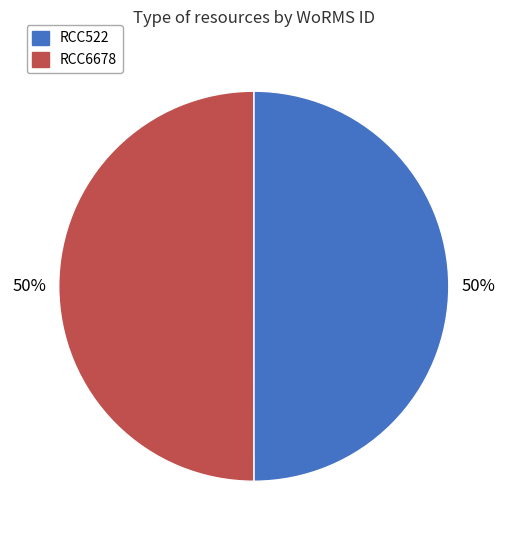

What is the ratio of the value at RCC6678 to the value at RCC522?

1.0